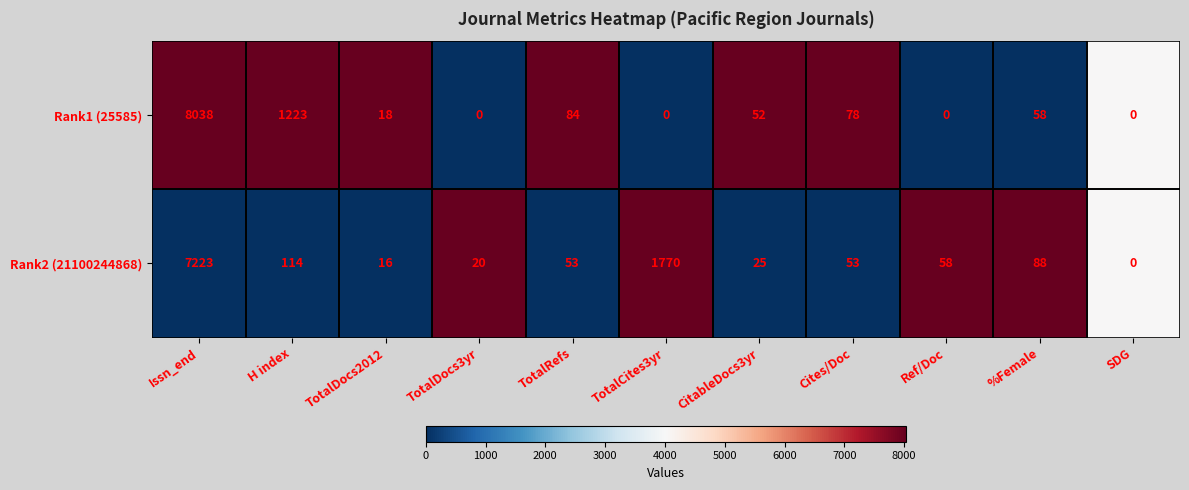

Is it true that Rank2 (21100244868) equals 72 at H index?

False